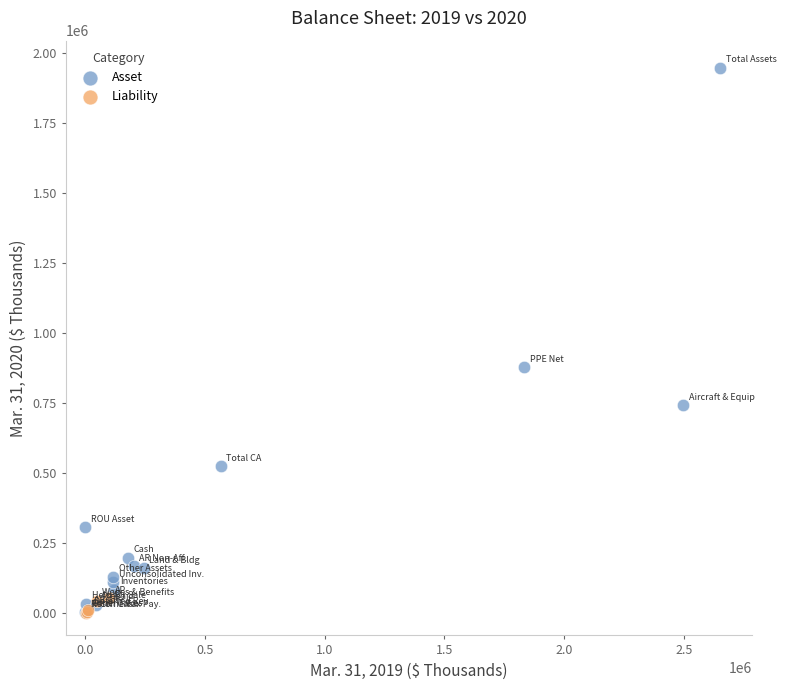

Which series reaches the maximum Y coordinate?

Asset